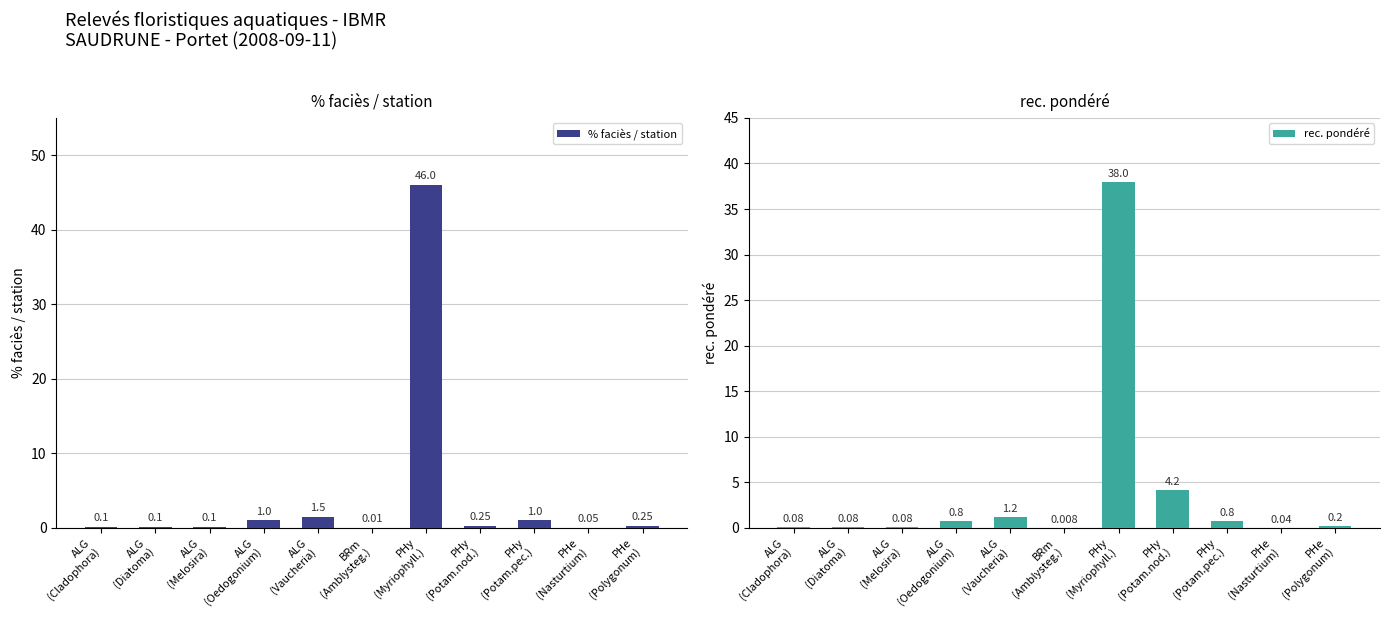

List the series in order of their overall mean, highest first.

% faciès / station, rec. pondéré